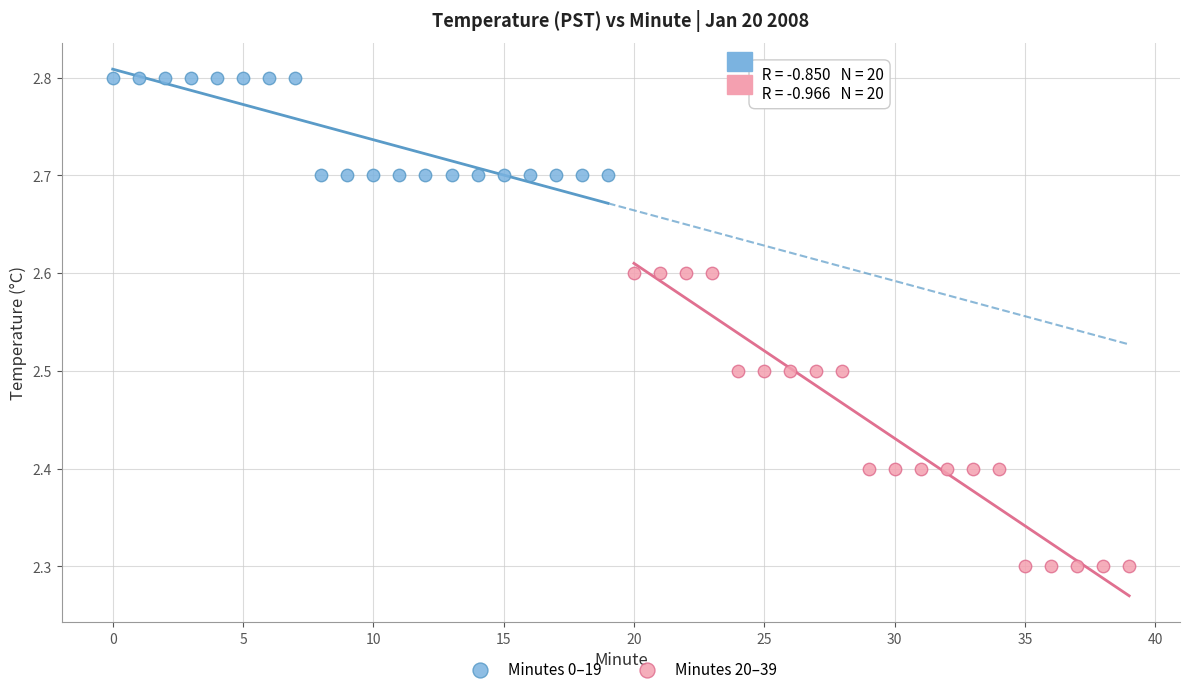

What are all the series names shown in the legend?

Minutes 0–19, Minutes 20–39